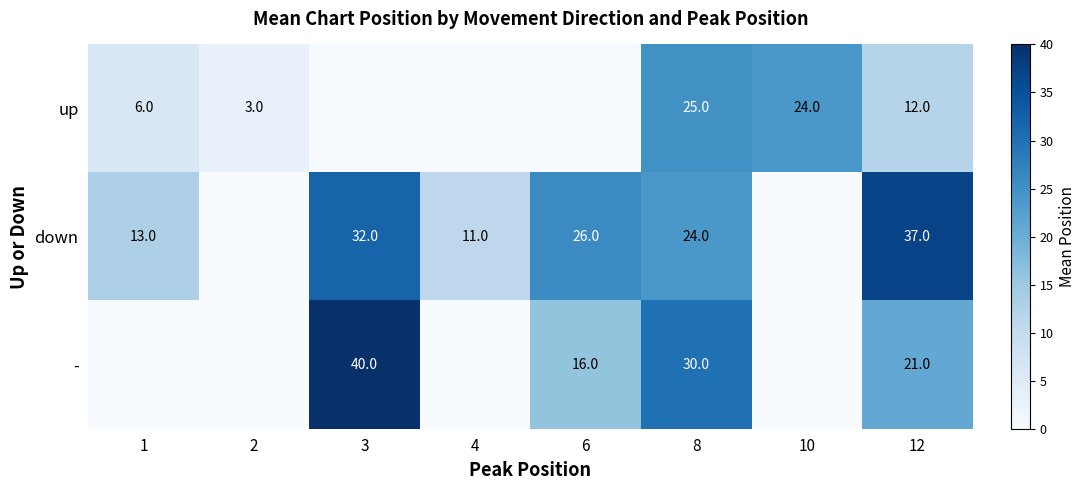

What is the sum of the down values at 3 and 6?

58